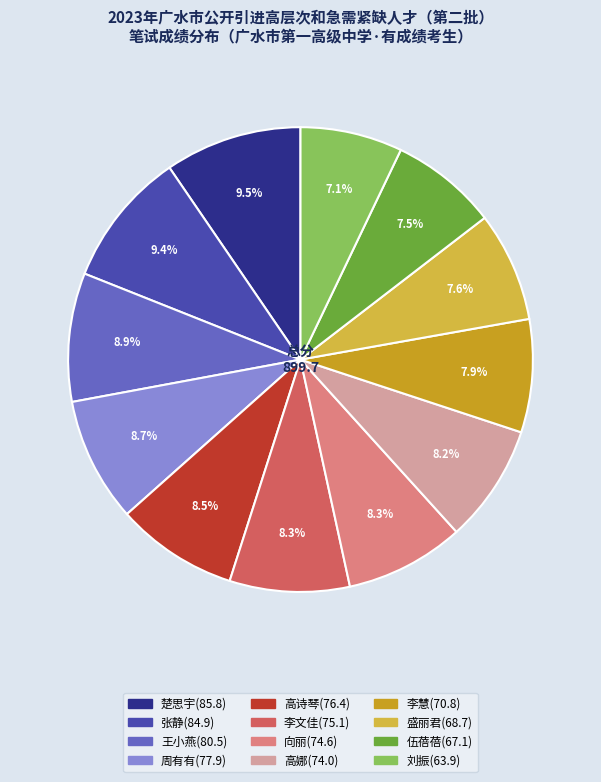

Is 刘振(63.9) the majority of the pie?

No